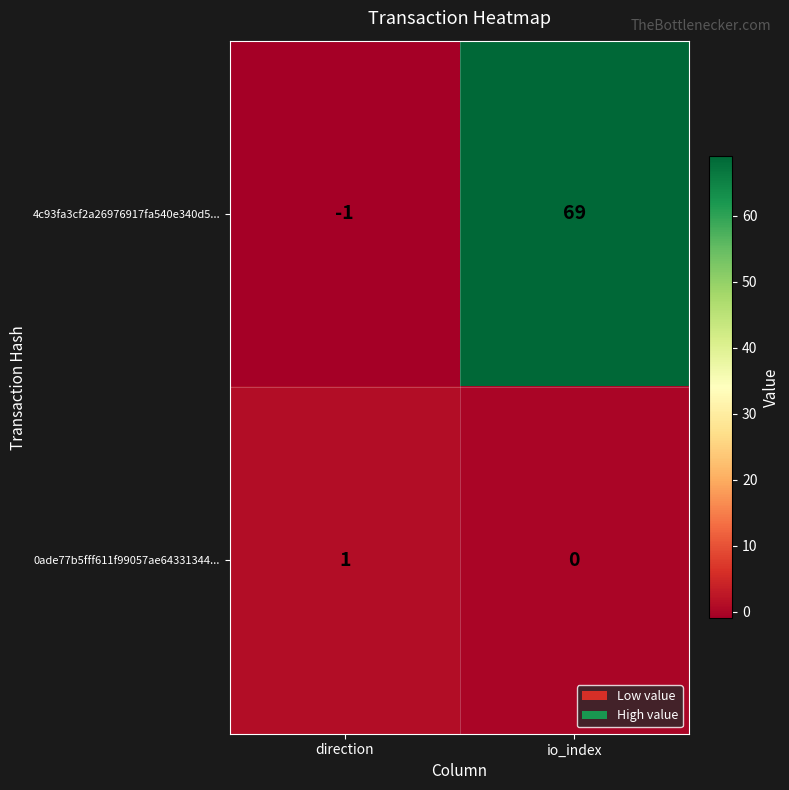

What value does the 4c93fa3cf2a26976917fa540e340d5... series have at io_index, to the nearest 5?

70